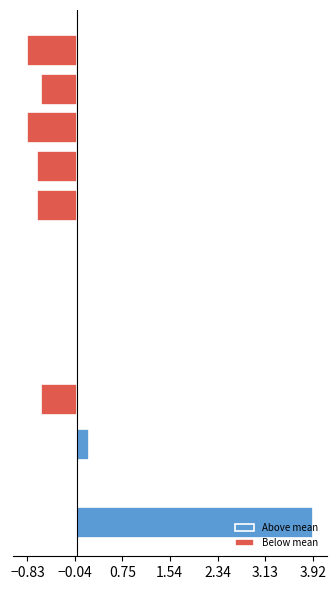

What is the difference between the maximum and second lowest values in the Above mean series?

3.9